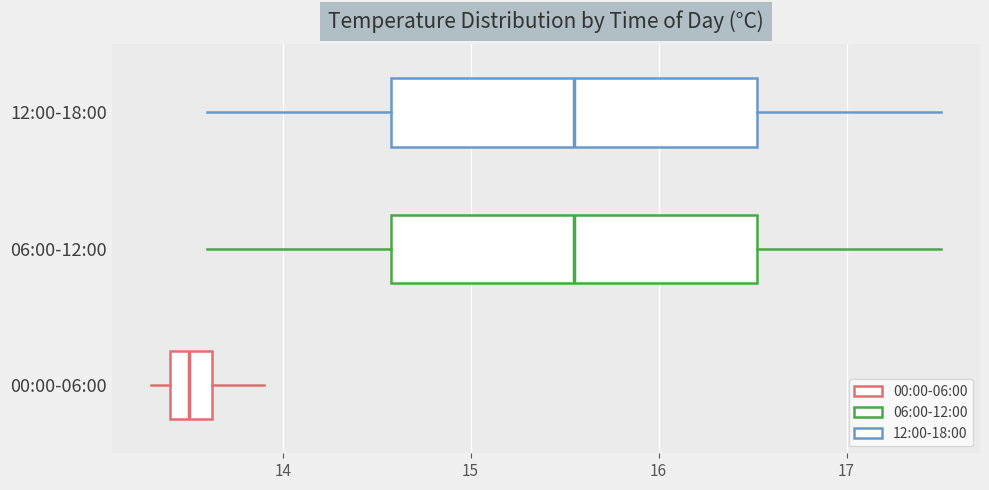

Reading bottom to top, transcribe this box plot: for each box, give where its median line is, the range the box spans, and where its two whiskers end, as read against the x-axis. The values are not printed on the chart, so give them approximately, as read against the axis.

00:00-06:00: median 13.5, box 13.4 to 13.6, whiskers 13.3 to 13.9
06:00-12:00: median 15.6, box 14.6 to 16.5, whiskers 13.6 to 17.5
12:00-18:00: median 15.6, box 14.6 to 16.5, whiskers 13.6 to 17.5